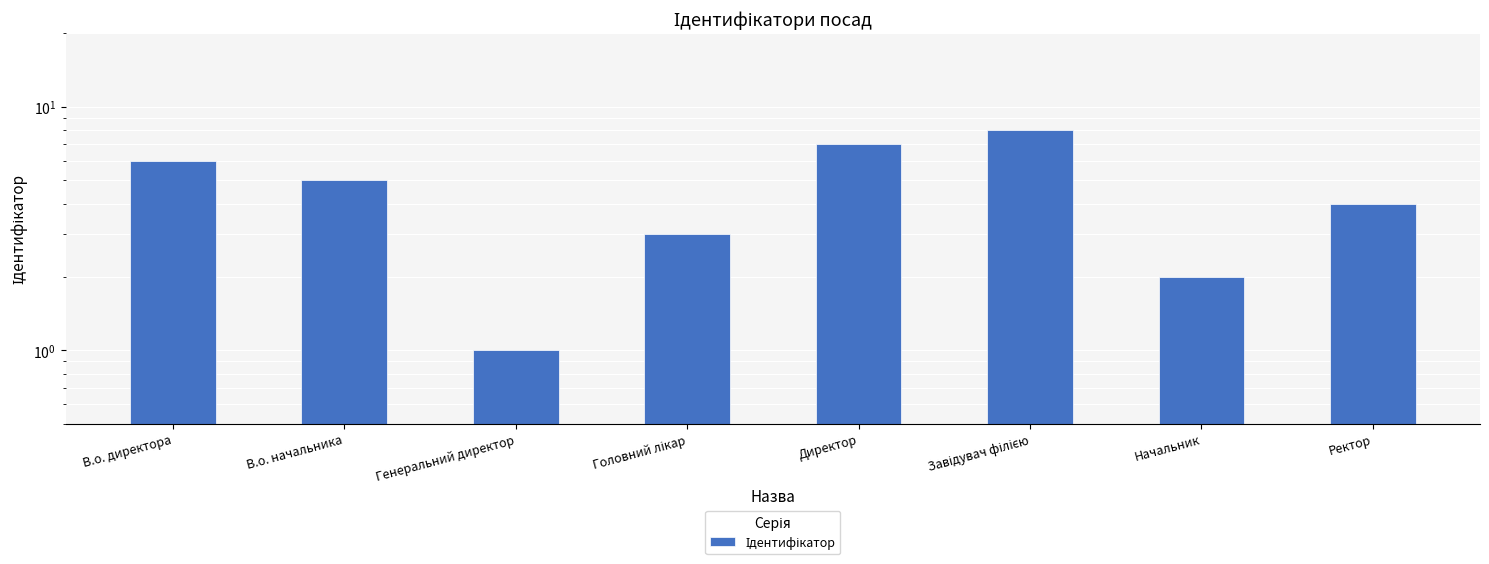

Is it true that the value at В.о. директора is 6?

True